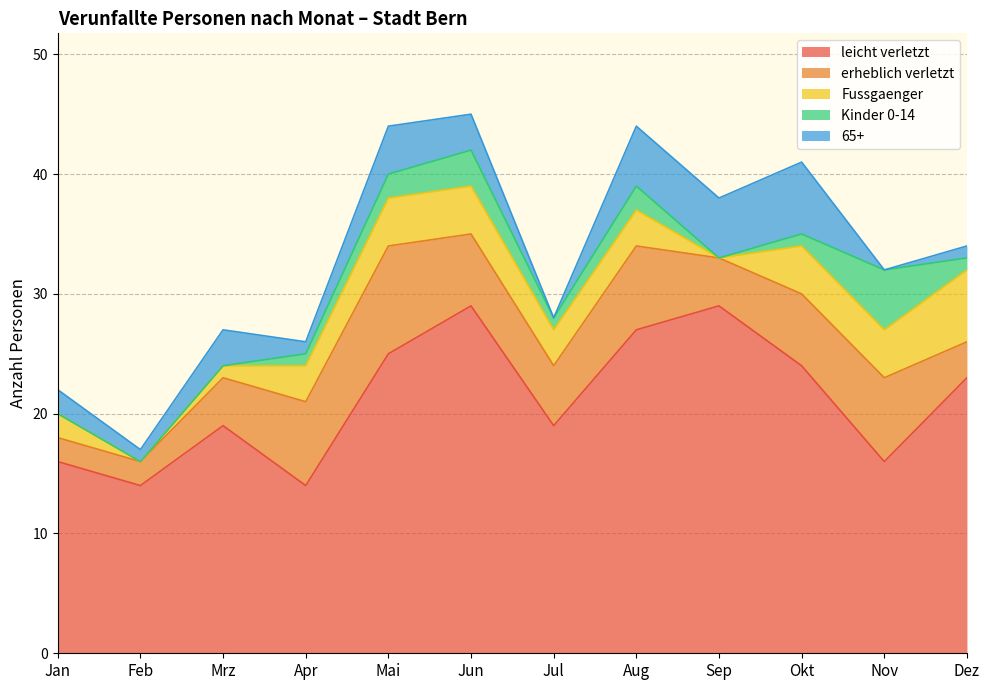

Which series has the largest total across all categories?

leicht verletzt